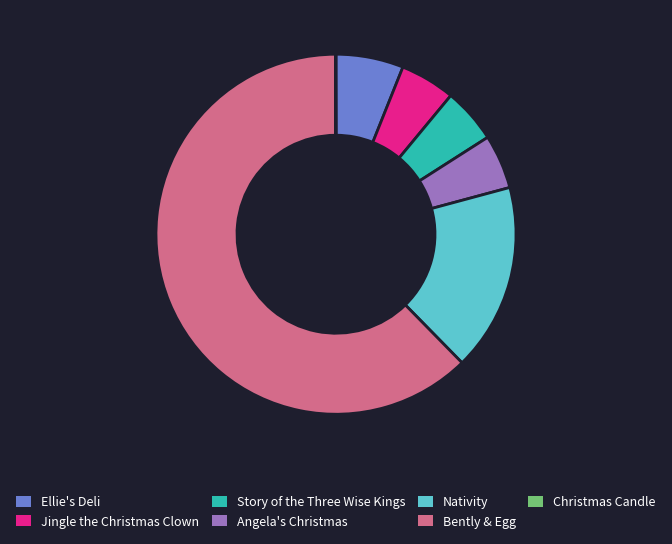

What is the majority slice?

Bently & Egg